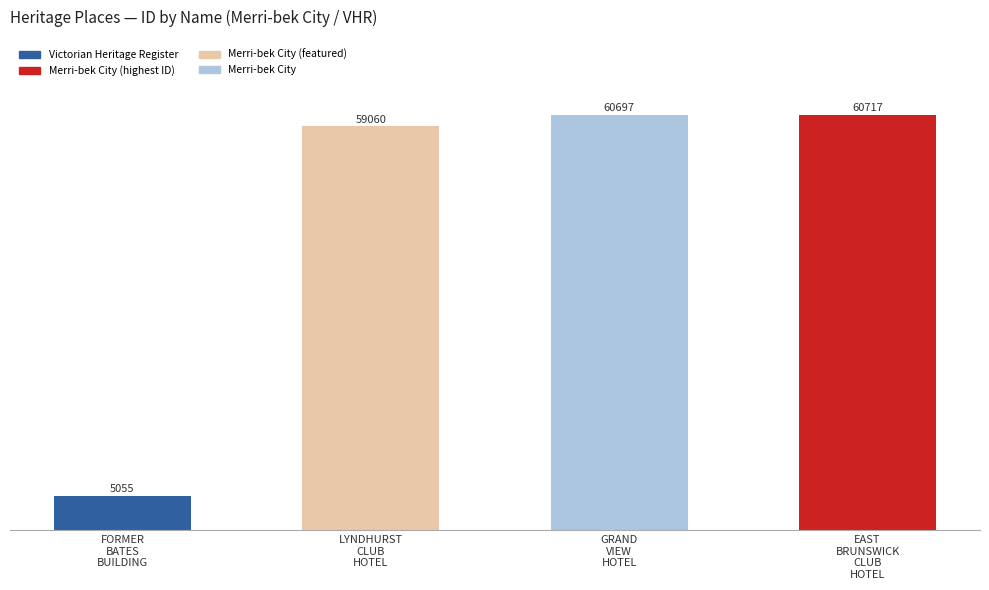

What is the label of the 3rd bar from the right?

LYNDHURST CLUB HOTEL